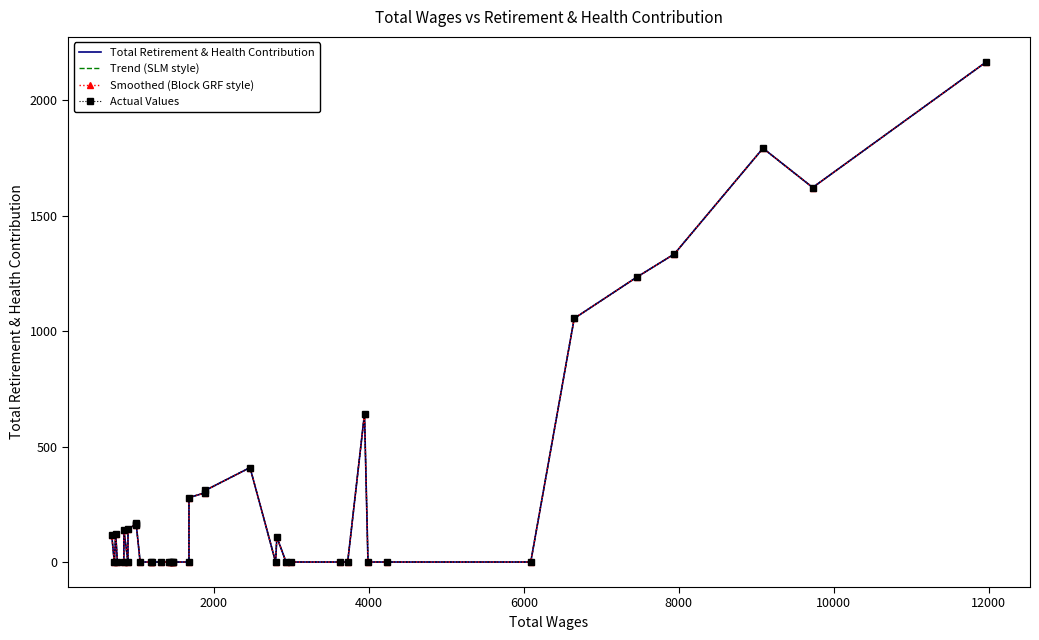

What is the sum of all Total Retirement & Health Contribution values?

12267